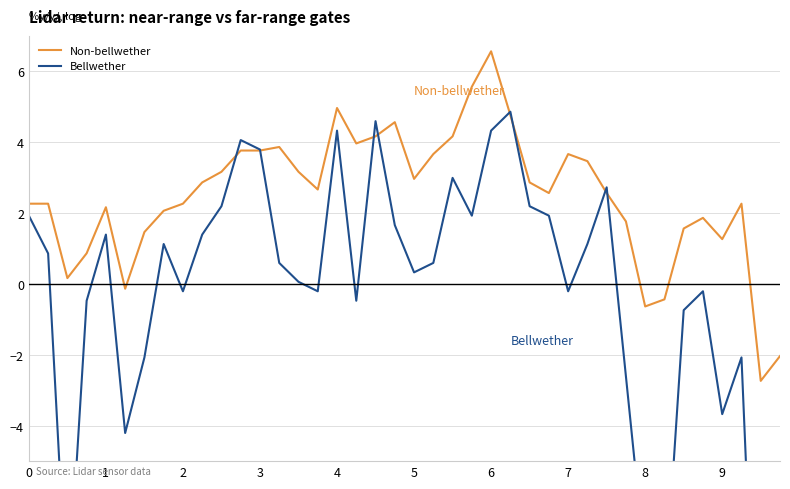

True or false: Non-bellwether and Bellwether intersect in this chart.

True